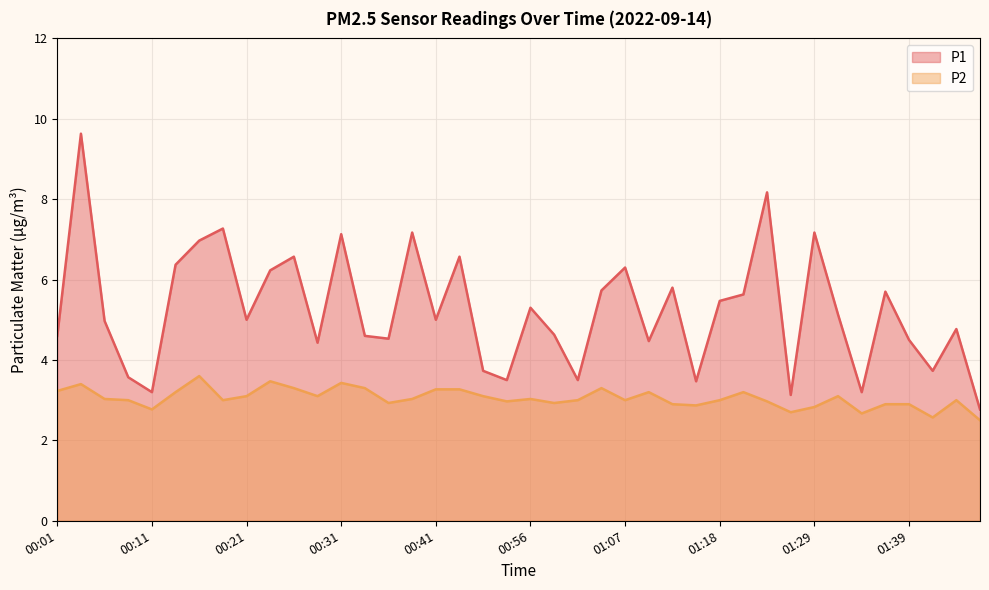

True or false: P1 and P2 cross at least once.

False